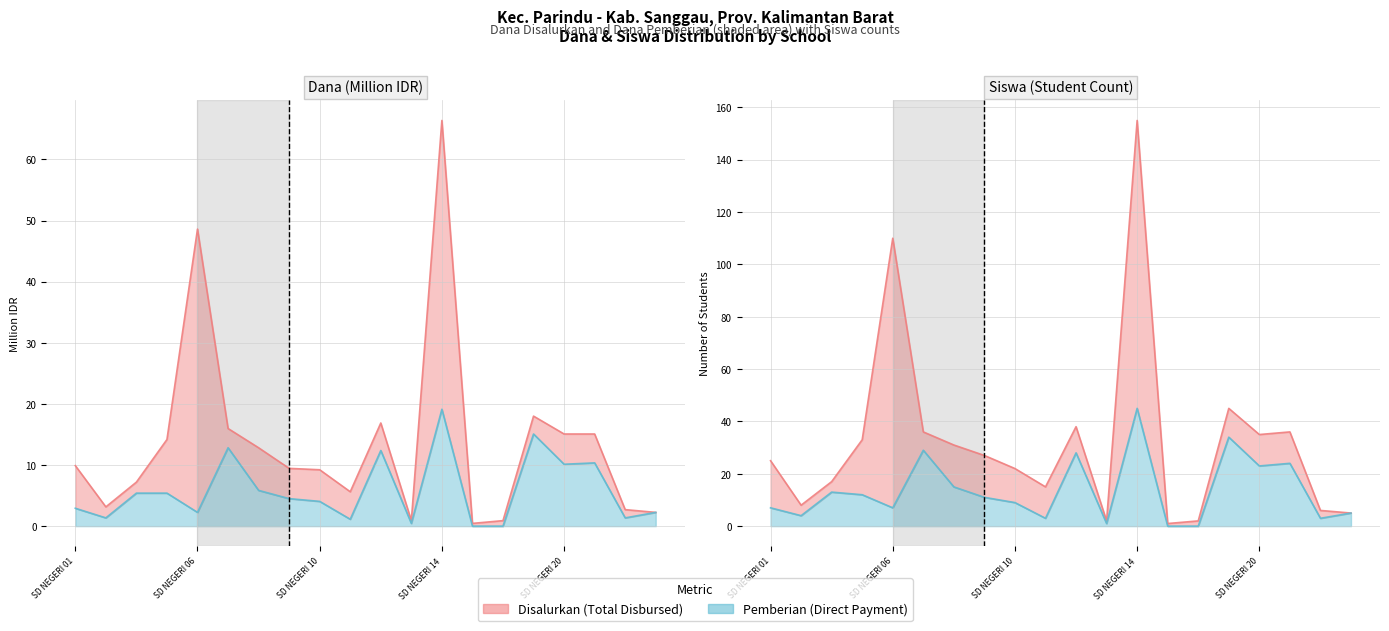

True or false: Siswa Disalurkan and Siswa Pemberian intersect in this chart.

False